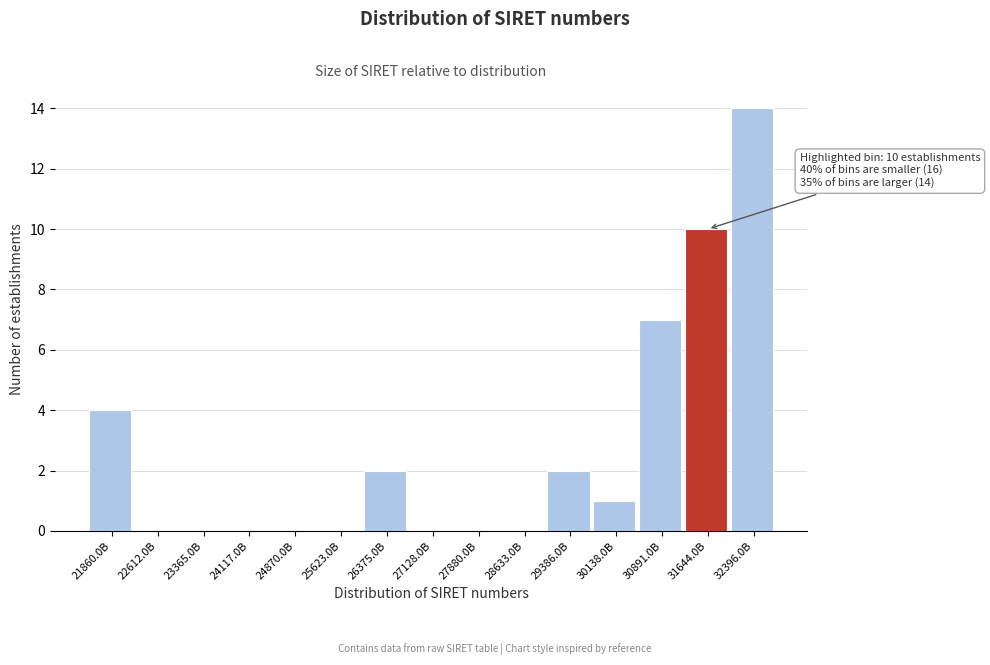

Reading left to right, extract all data points from this chart.

21860.0B=4	22612.0B=0	23365.0B=0	24117.0B=0	24870.0B=0	25623.0B=0	26375.0B=2	27128.0B=0	27880.0B=0	28633.0B=0	29386.0B=2	30138.0B=1	30891.0B=7	31644.0B=10	32396.0B=14